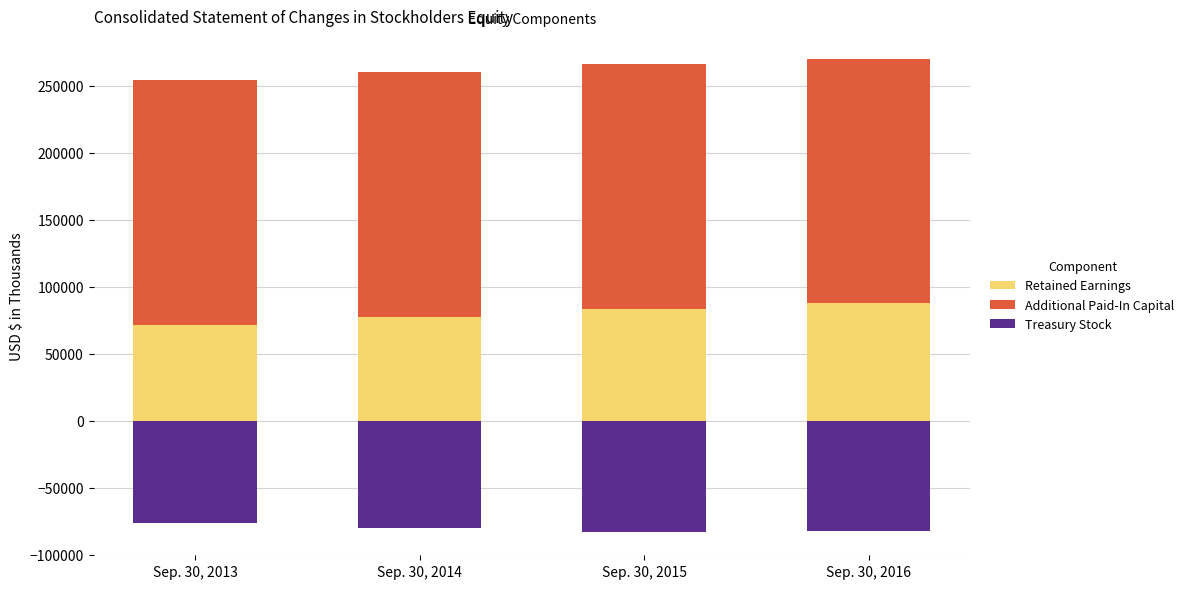

Between Sep. 30, 2014 and Sep. 30, 2015, which series saw the biggest shift?

Retained Earnings